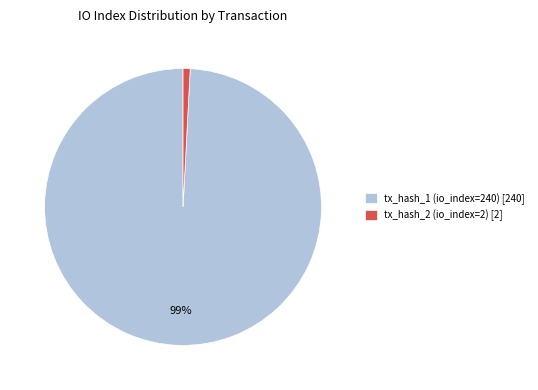

To the nearest percent, what percentage of the pie is tx_hash_2 (io_index=2)?

1%